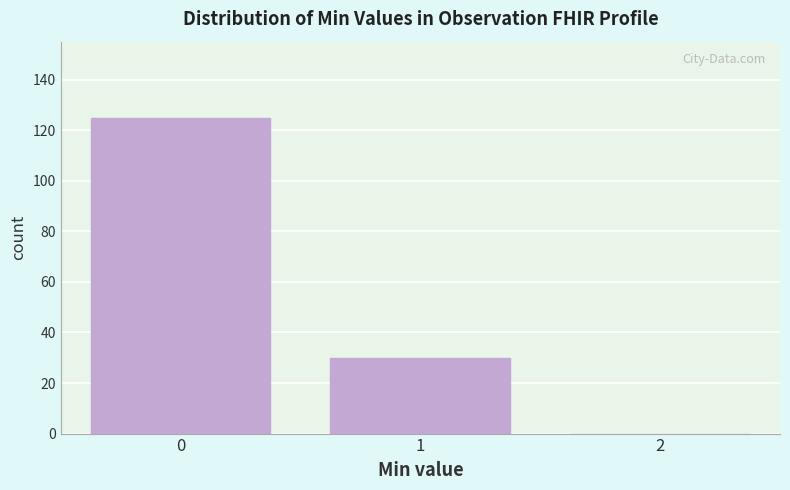

Reading right to left, transcribe all the data shown in this chart.

2=0	1=30	0=125